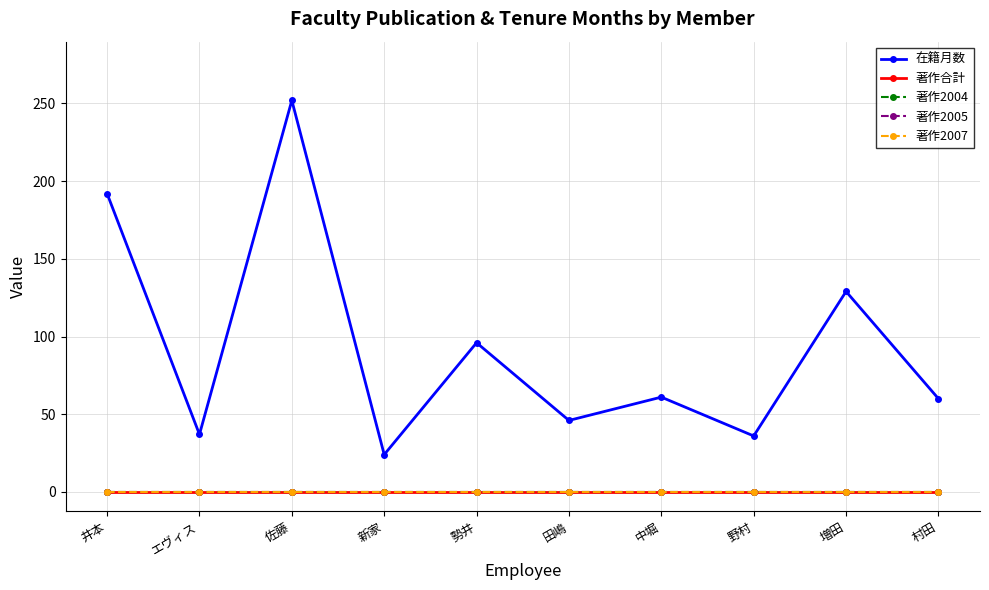

Reading right to left, what are all the values shown in this chart?

在籍月数: 60	129	36	61	46	96	24	252	37	192
著作合計: 0	0	0	0	0	0	0	0	0	0
著作2004: 0	0	0	0	0	0	0	0	0	0
著作2005: 0	0	0	0	0	0	0	0	0	0
著作2007: 0	0	0	0	0	0	0	0	0	0